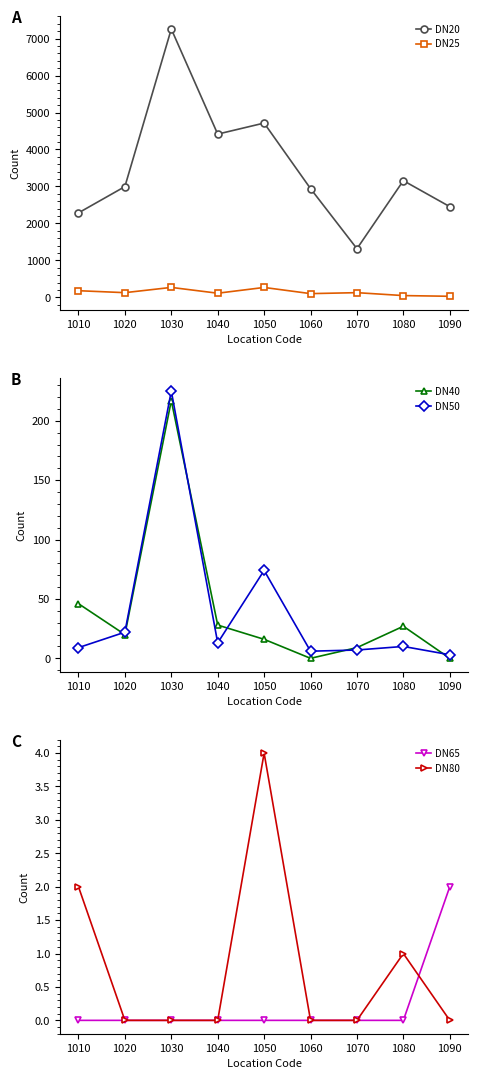

True or false: DN20 and DN40 intersect in this chart.

False